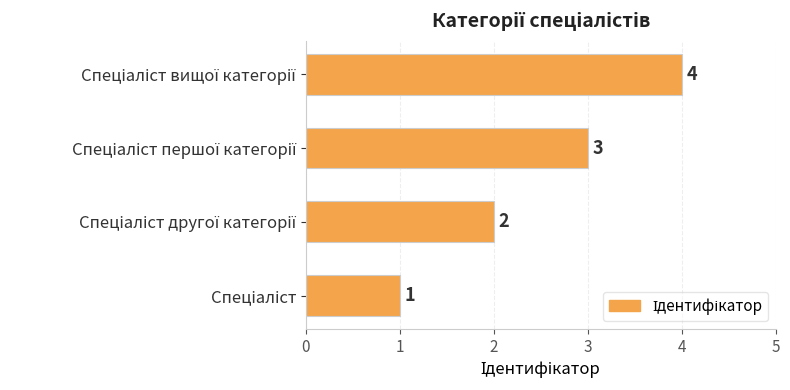

Are the bars horizontal?

Yes